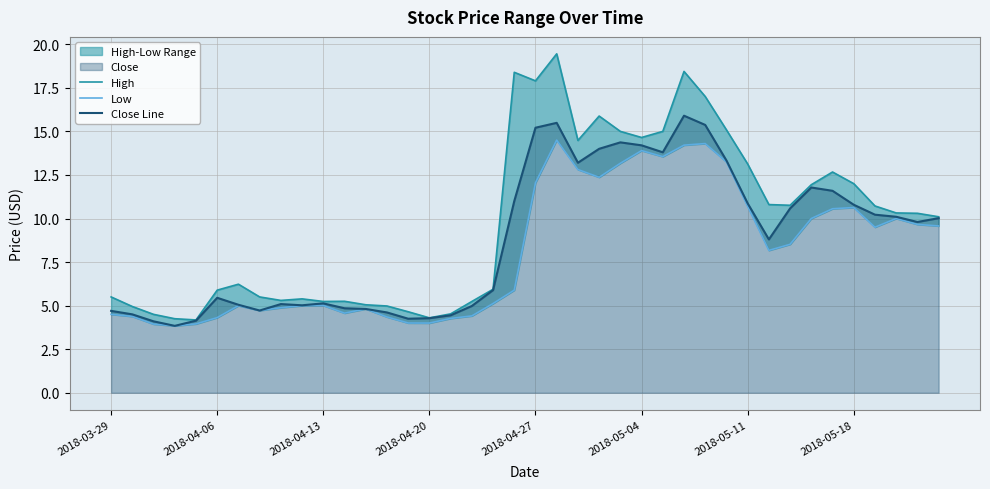

What is the sum of all Low values?

322.4